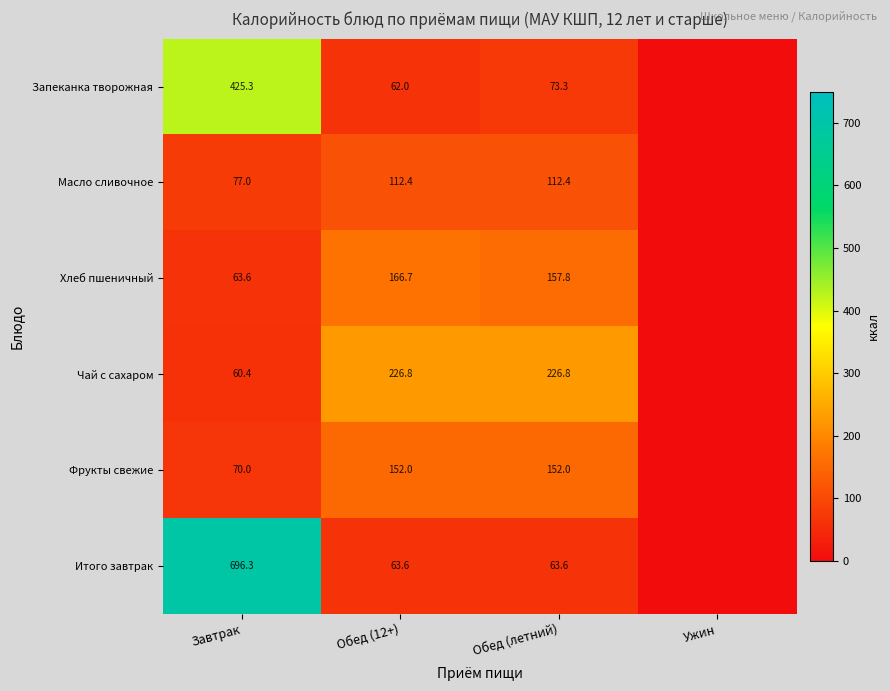

True or false: Масло сливочное has a value of 112.4 at Обед (летний).

True